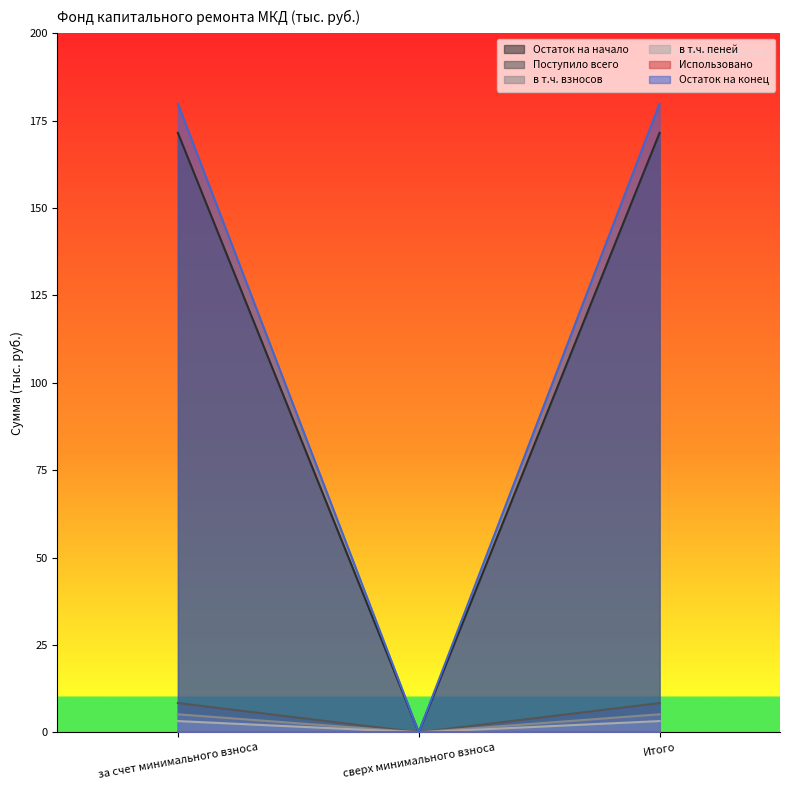

List the labels in order of Поступило всего value, smallest first.

сверх минимального взноса, за счет минимального взноса, Итого